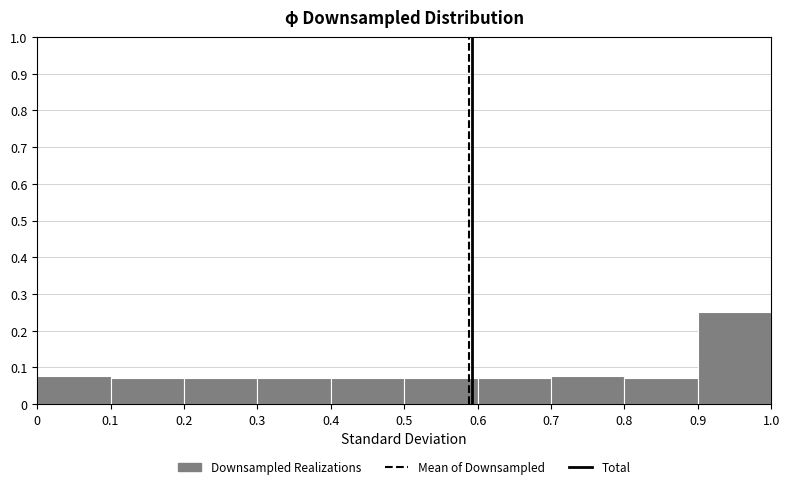

Over which range of the x-axis is the bar tallest?

0.9 to 1.0